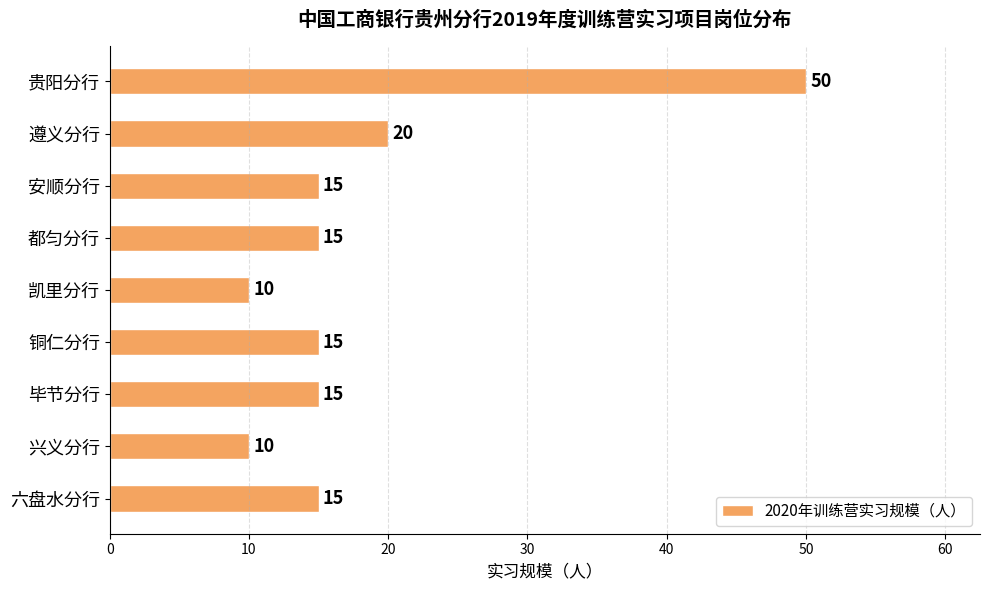

Reading top to bottom, extract all data points from this chart.

50	20	15	15	10	15	15	10	15